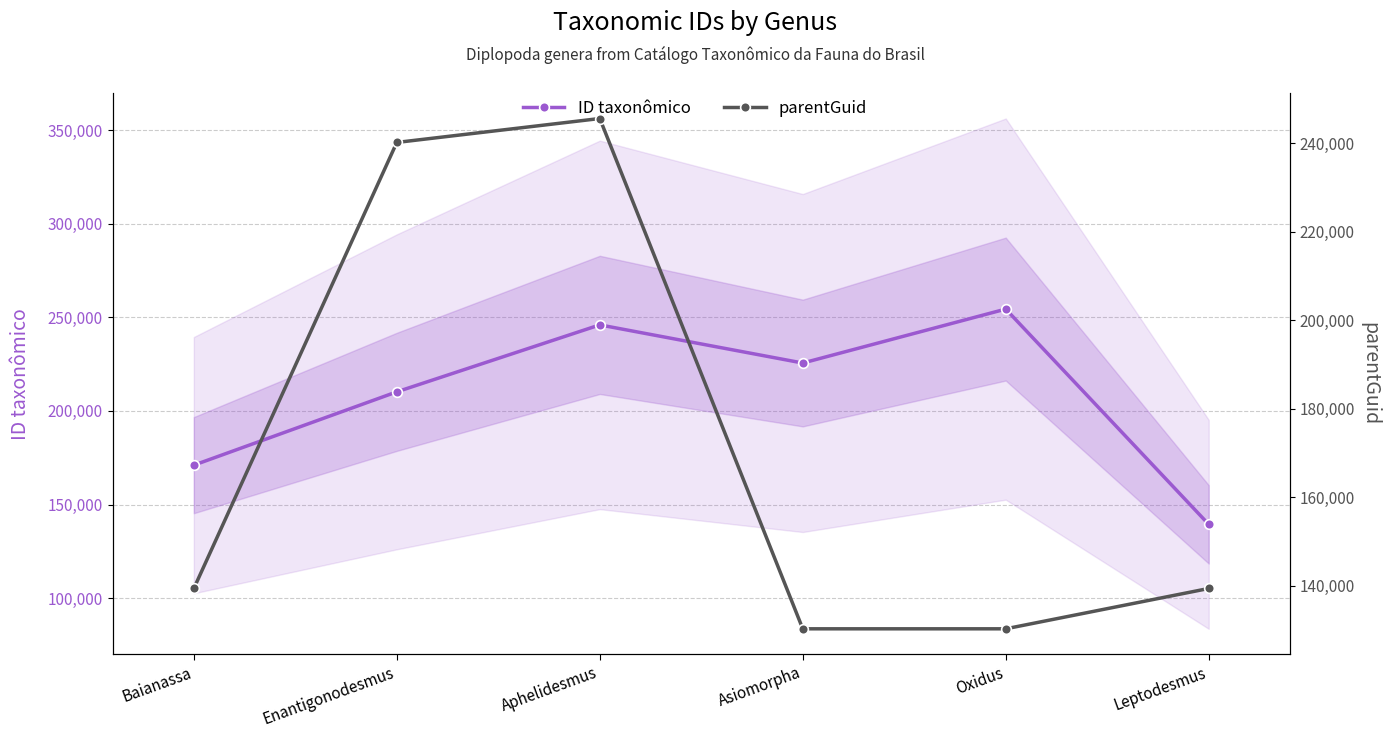

Reading left to right, what are all the values shown in this chart?

ID taxonômico: Baianassa=171040	Enantigonodesmus=210192	Aphelidesmus=245938	Asiomorpha=225574	Oxidus=254379	Leptodesmus=139434
parentGuid: Baianassa=139383	Enantigonodesmus=240225	Aphelidesmus=245633	Asiomorpha=130265	Oxidus=130265	Leptodesmus=139383